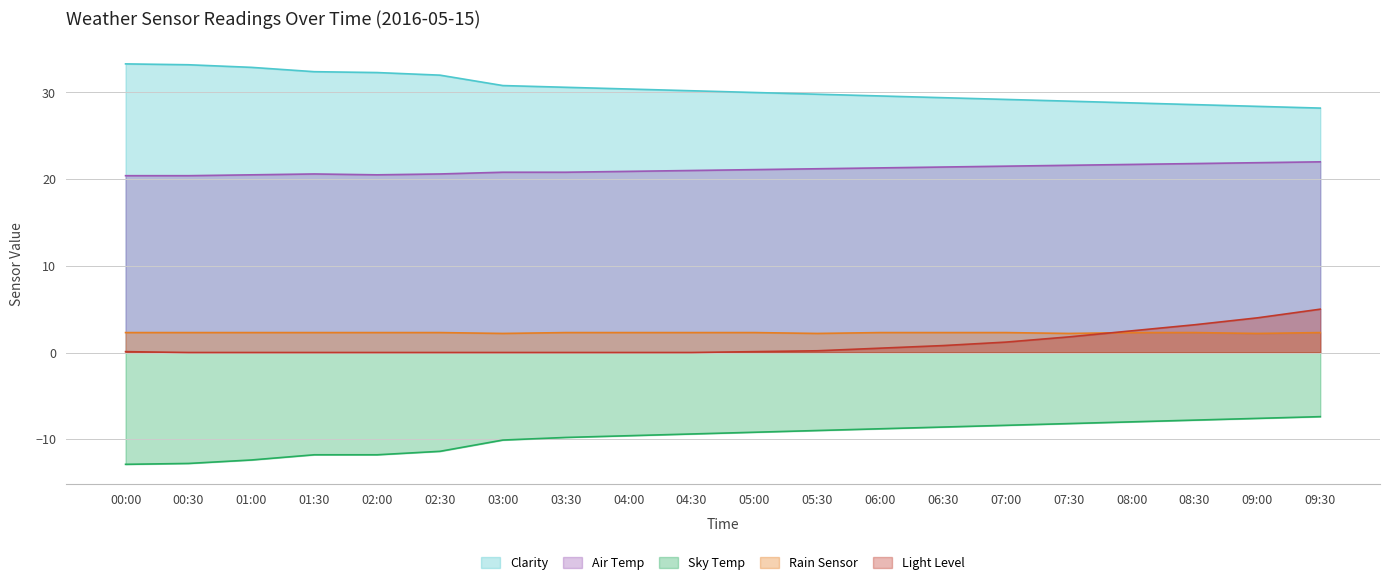

At which category is the sum across all series the highest?

09:30